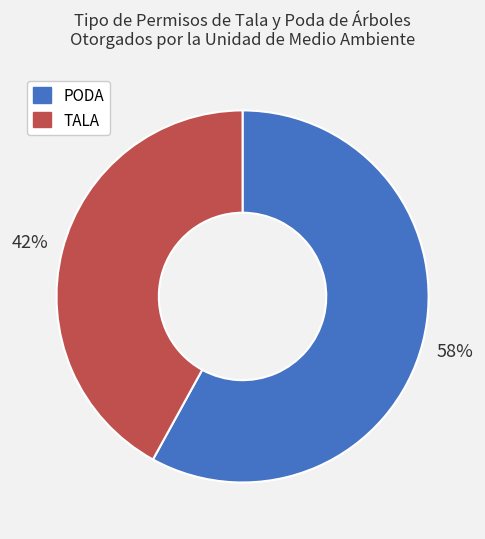

Count the number of slices in the pie.

2